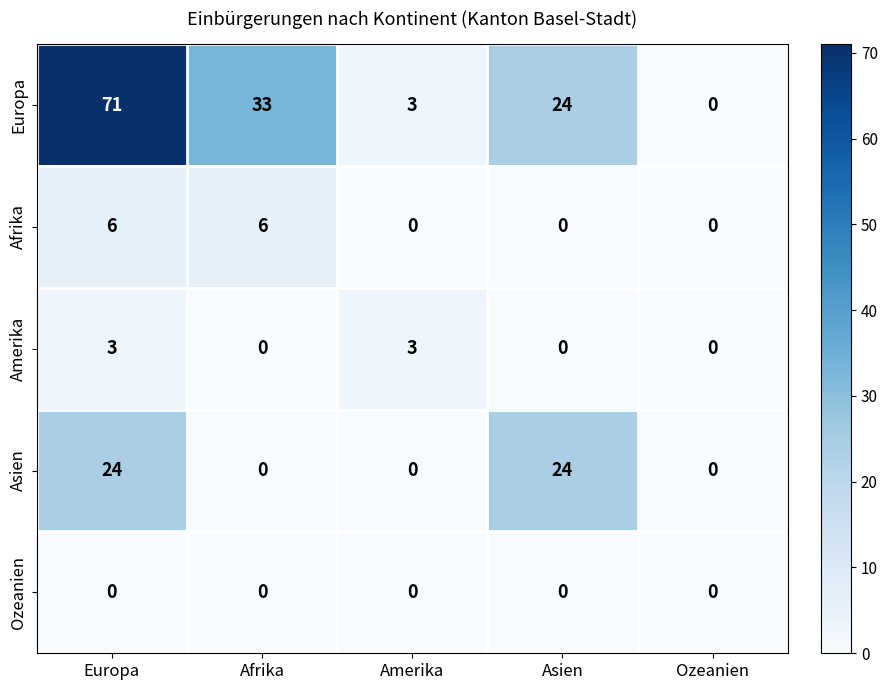

At which category is the sum across all series the highest?

Europa